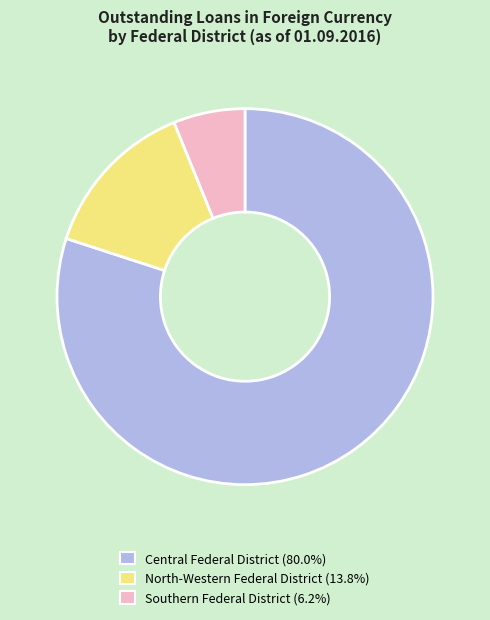

Does any single category account for the majority?

Yes